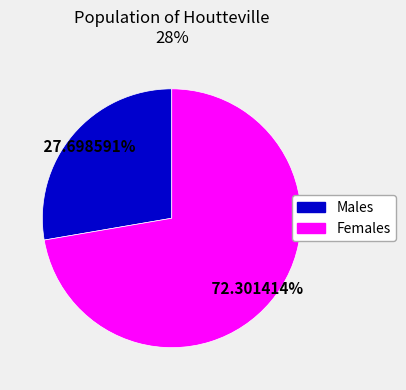

Is there any slice that represents more than half of the pie?

Yes